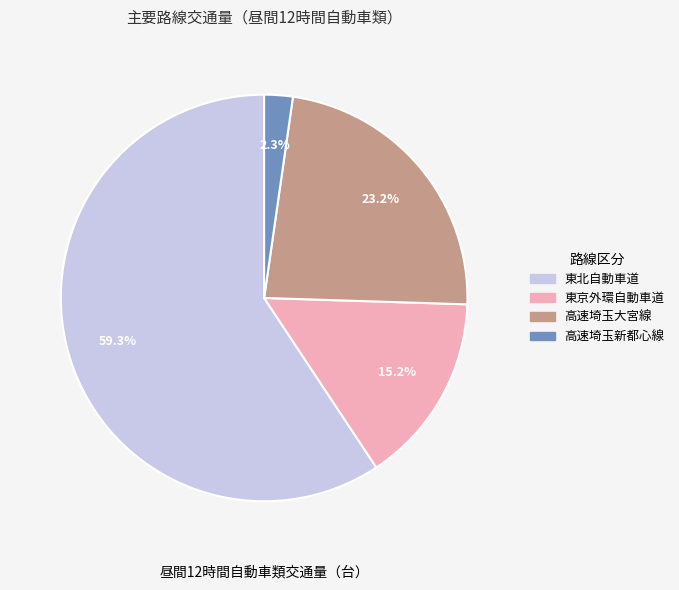

Is there a majority slice in this chart?

Yes